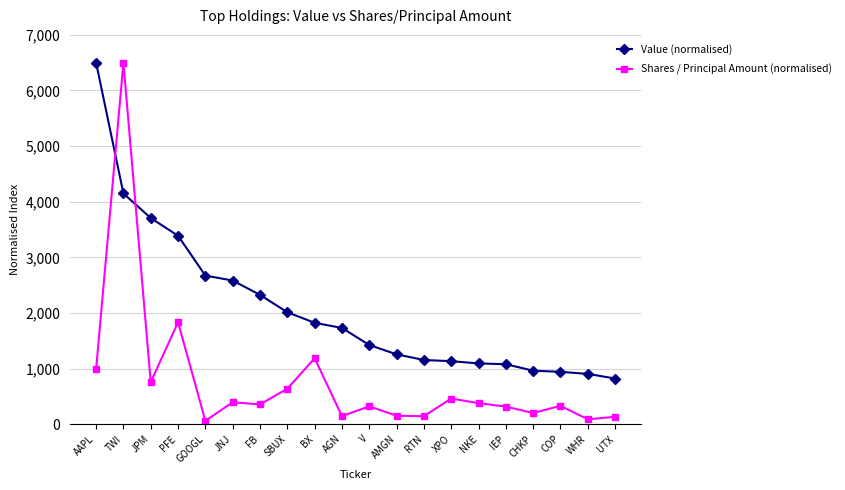

At which category does Shares / Principal Amount (normalised) reach its first local valley?

JPM